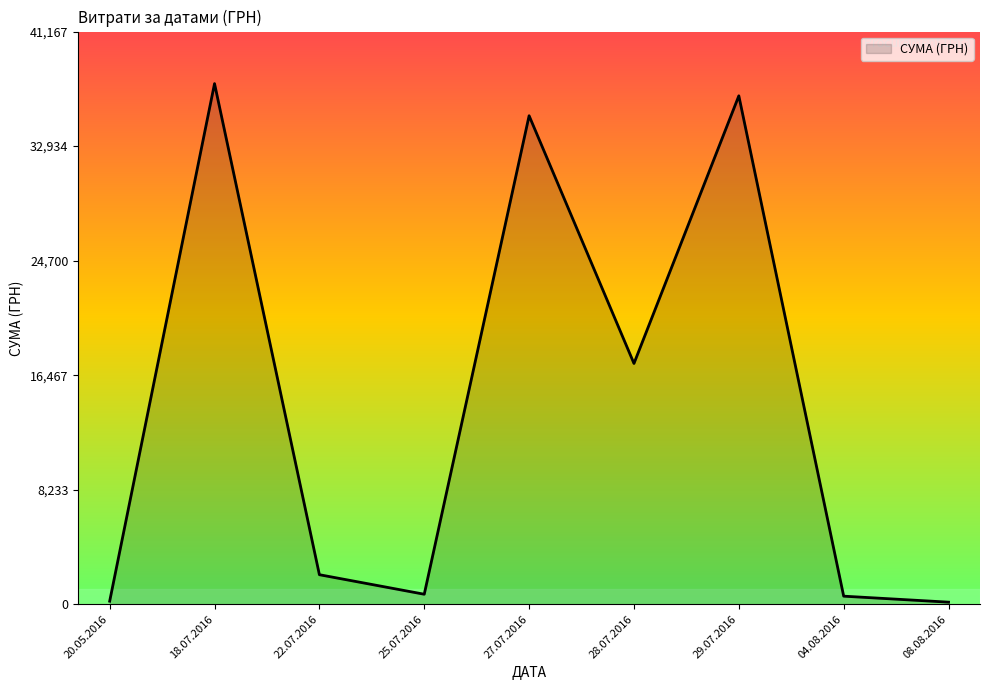

What is the maximum value shown in the chart?

37425.0